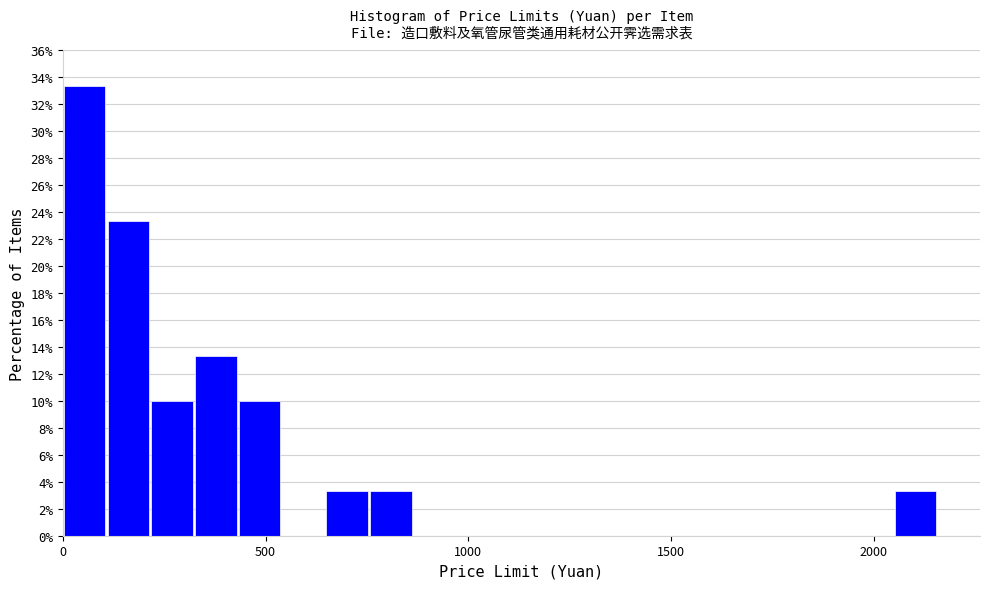

Read against the x-axis, roughly where is the centre of the tallest bar?

50